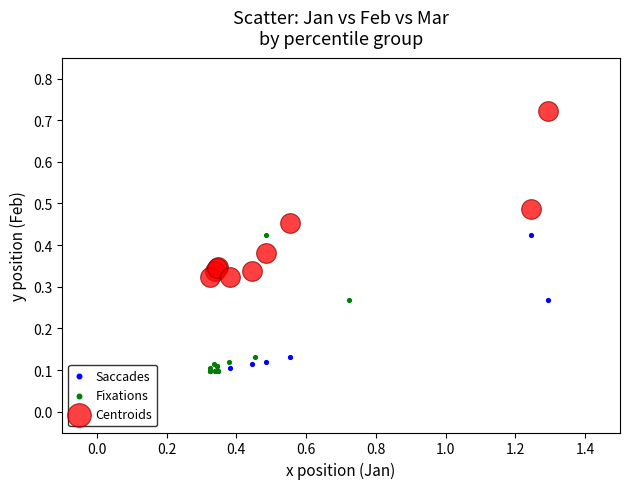

Which series reaches the maximum Y coordinate?

Centroids